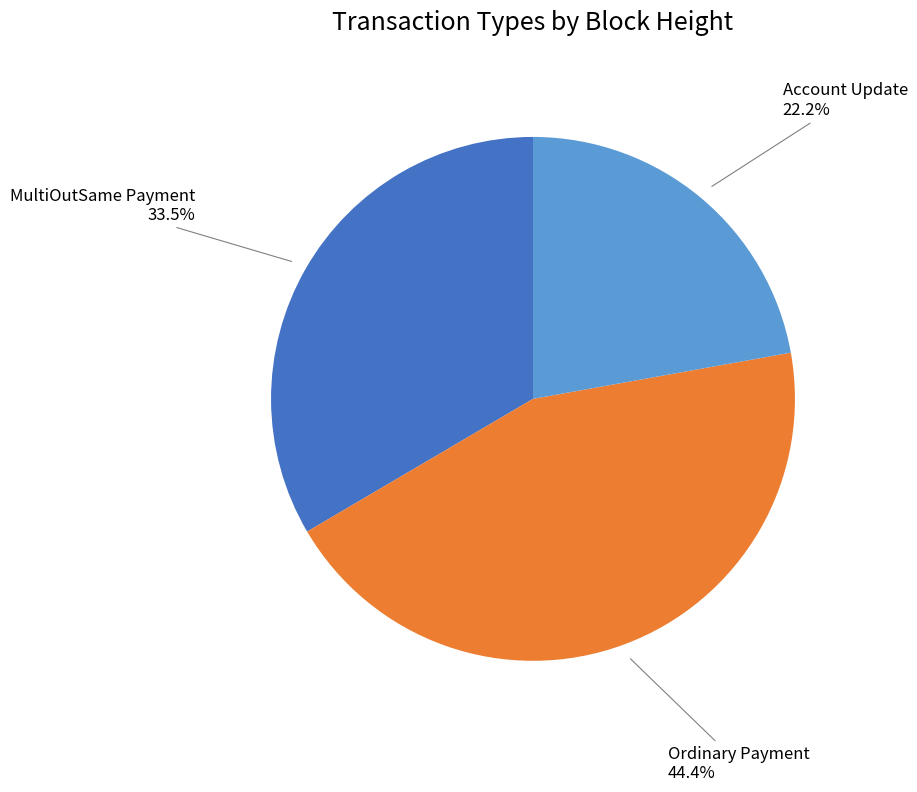

Does any single category account for the majority?

No